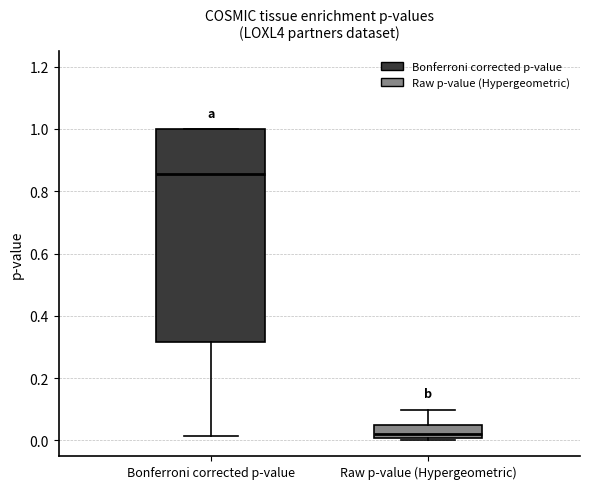

Reading left to right, read every box against the y-axis: the position of its median line, the range the box covers, and the ends of its whiskers. The values are not printed on the chart, so give them approximately, as read against the axis.

Bonferroni corrected p-value: median 0.86, box 0.32 to 1.00, whiskers 0.02 to 1.00
Raw p-value (Hypergeometric): median 0.02, box 0.00 to 0.04, whiskers 0.00 (just below the box's lower edge) to 0.10